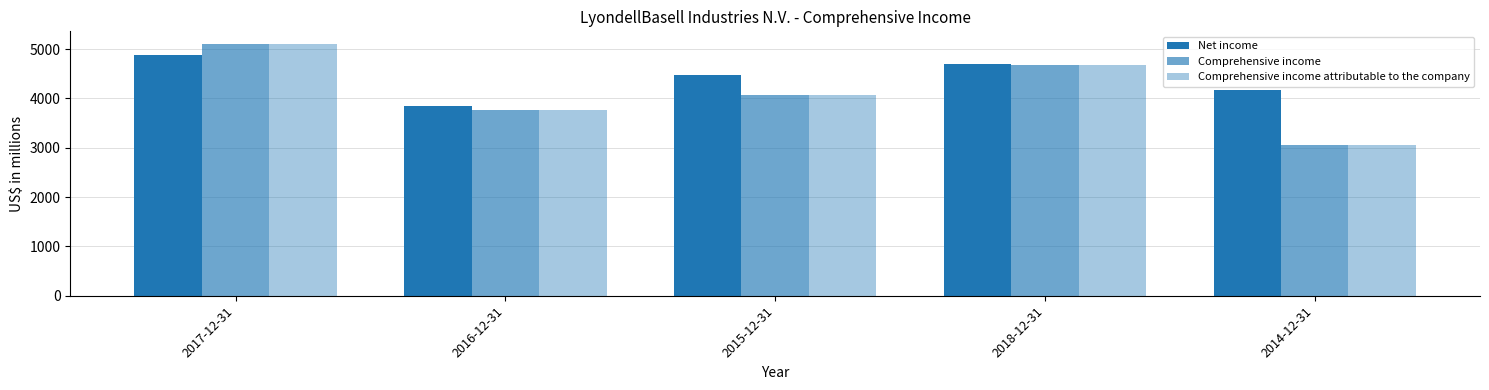

Does the chart contain stacked bars?

No